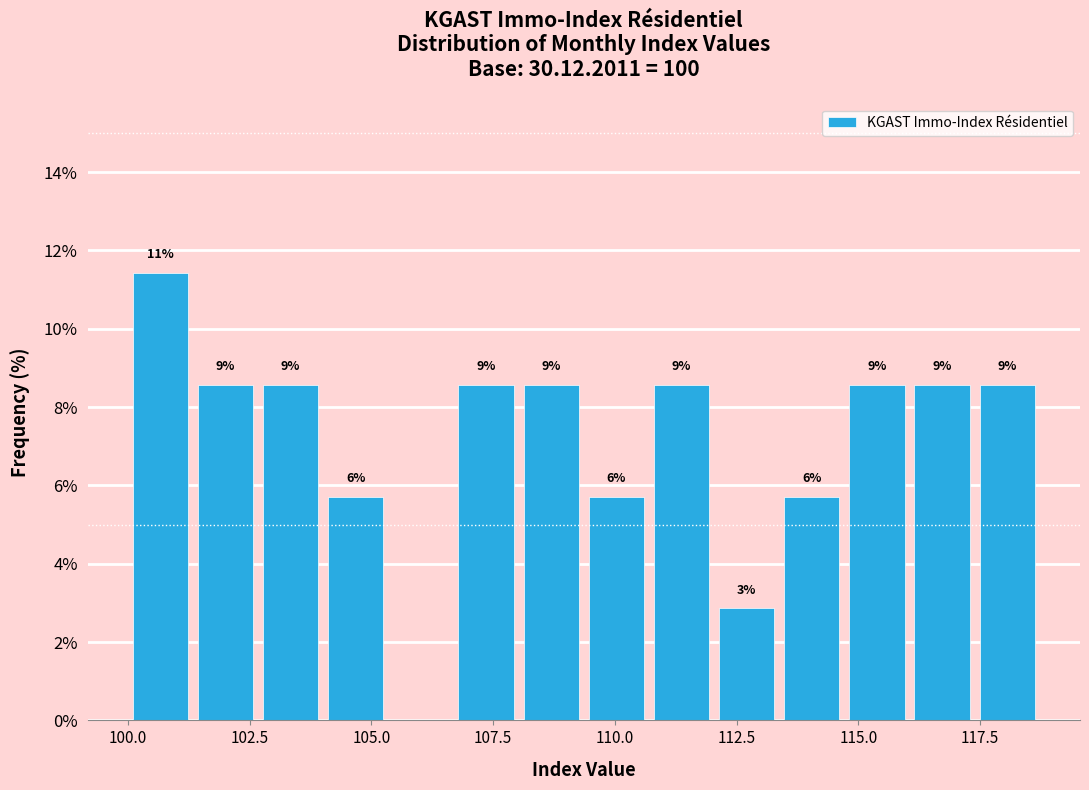

Read against the x-axis, roughly where is the centre of the tallest bar?

100.5